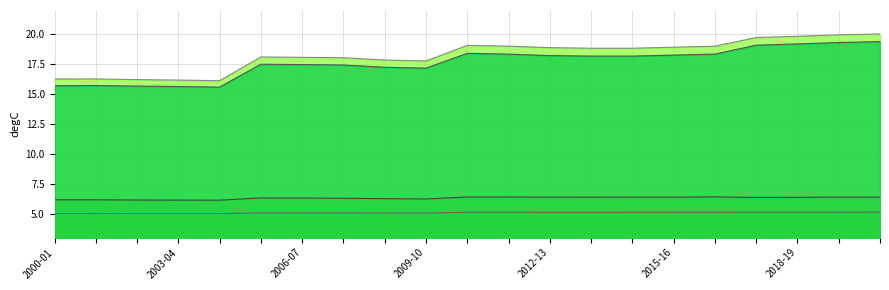

True or false: ENGLAND (line) and NORTH WEST (line) cross at least once.

False